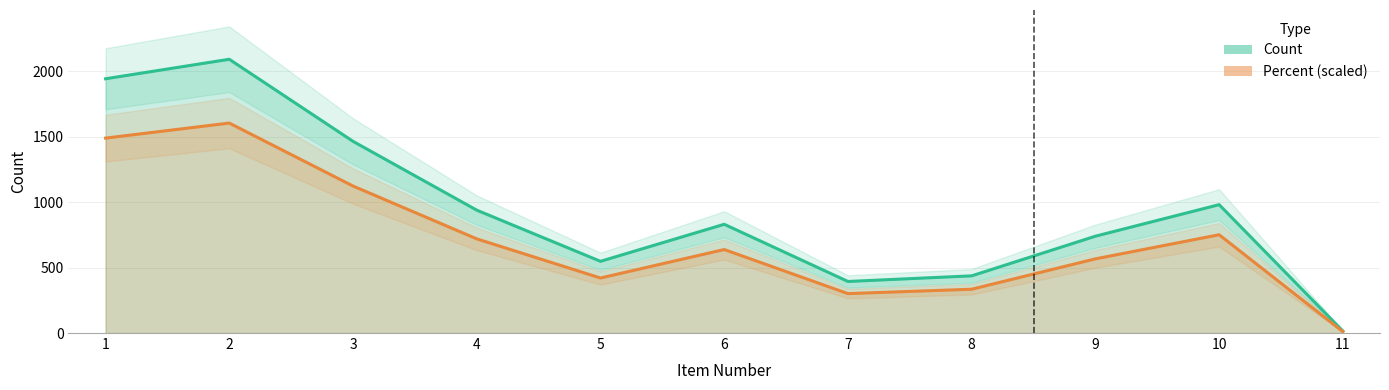

True or false: Count and Percent intersect in this chart.

False